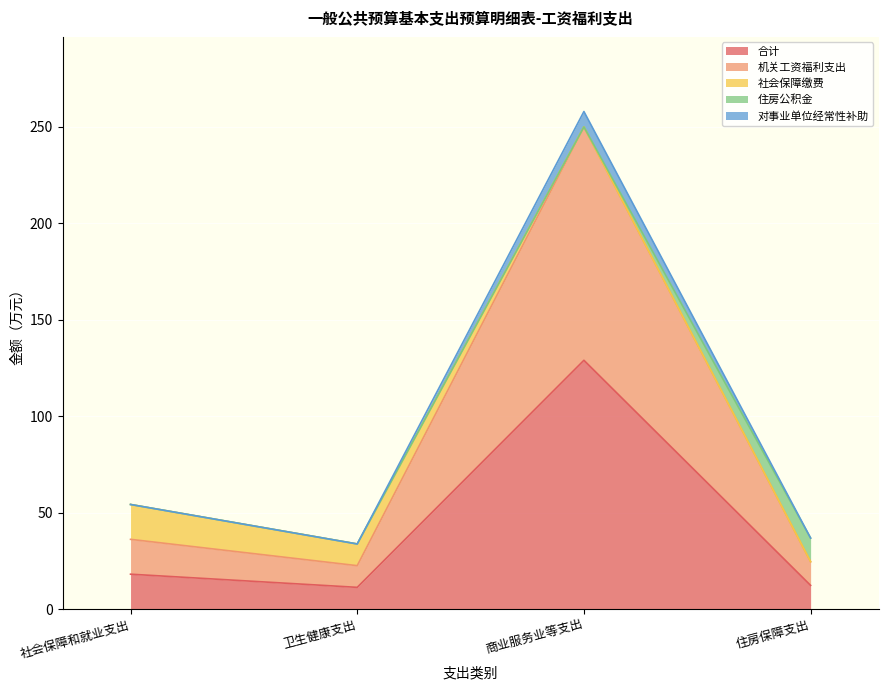

In 机关工资福利支出, how many points are higher than both neighbors (excluding endpoints)?

1